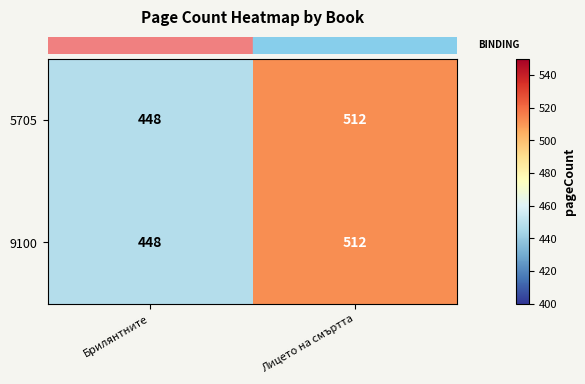

At how many categories does at least one series exceed 474?

1